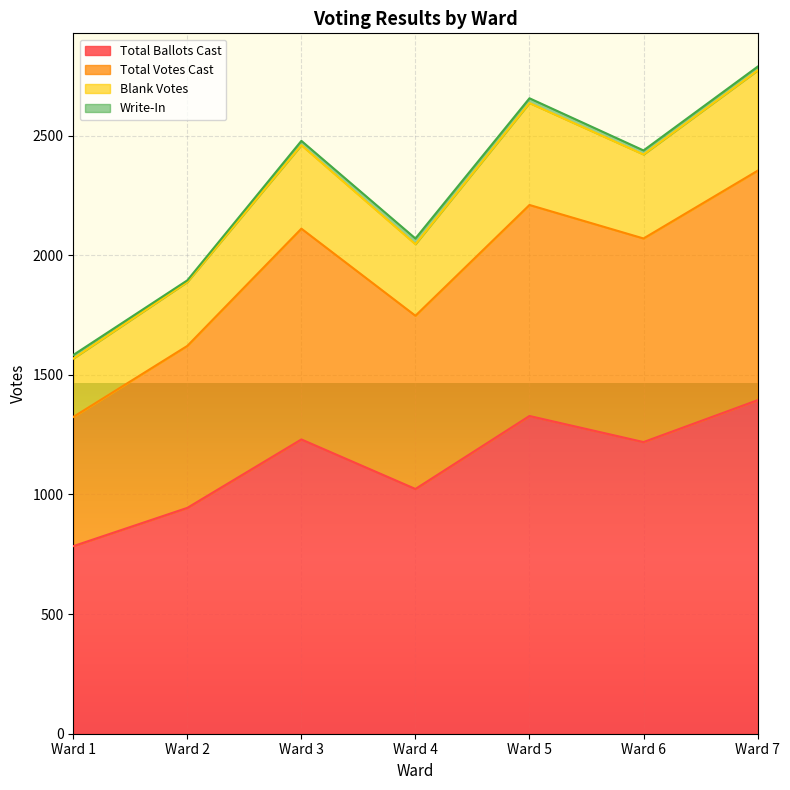

In Total Votes Cast, how many points are lower than both neighbors (excluding endpoints)?

2